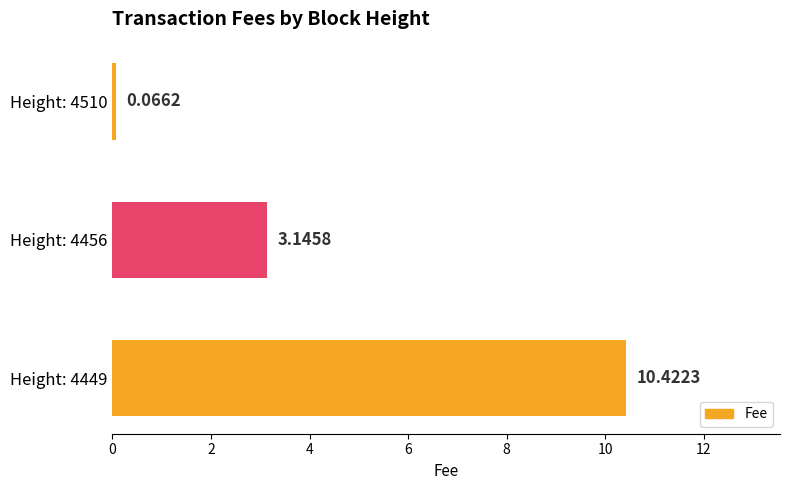

Rank the categories by value from lowest to highest.

Height: 4510, Height: 4456, Height: 4449